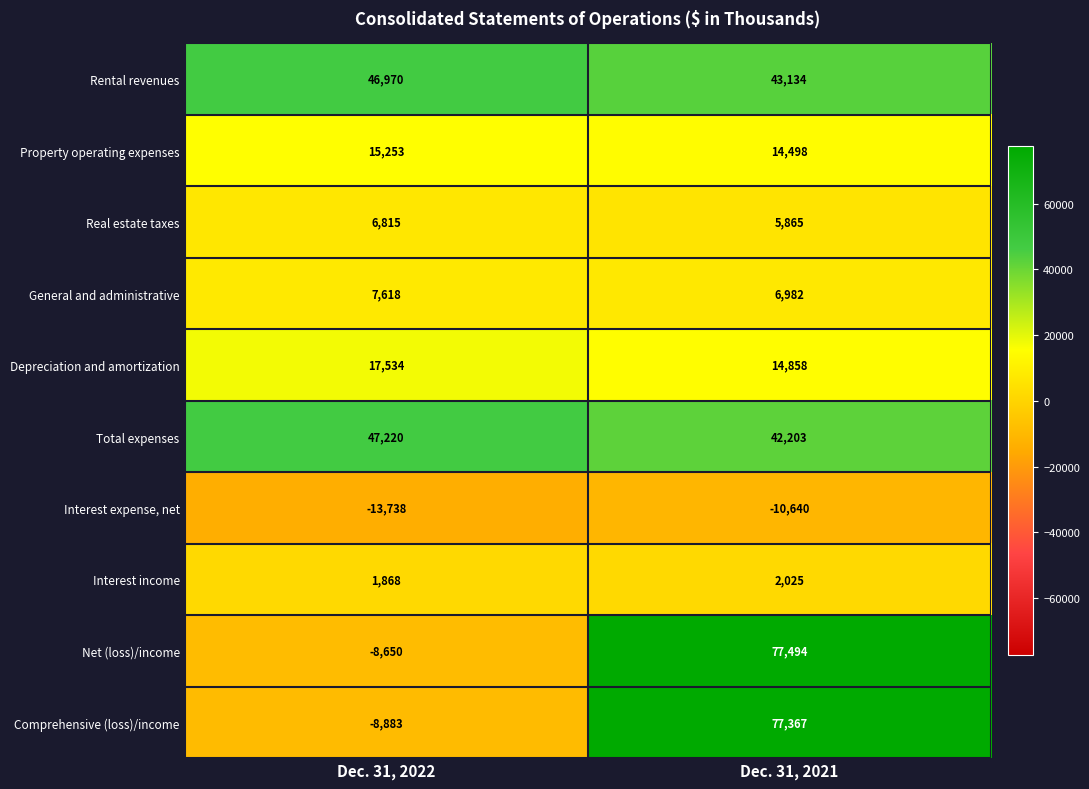

Reading left to right, list all the values displayed in this chart.

Rental revenues: Dec. 31, 2022=46970	Dec. 31, 2021=43134
Property operating expenses: Dec. 31, 2022=15253	Dec. 31, 2021=14498
Real estate taxes: Dec. 31, 2022=6815	Dec. 31, 2021=5865
General and administrative: Dec. 31, 2022=7618	Dec. 31, 2021=6982
Depreciation and amortization: Dec. 31, 2022=17534	Dec. 31, 2021=14858
Total expenses: Dec. 31, 2022=47220	Dec. 31, 2021=42203
Interest expense, net: Dec. 31, 2022=-13738	Dec. 31, 2021=-10640
Interest income: Dec. 31, 2022=1868	Dec. 31, 2021=2025
Net (loss)/income: Dec. 31, 2022=-8650	Dec. 31, 2021=77494
Comprehensive (loss)/income: Dec. 31, 2022=-8883	Dec. 31, 2021=77367